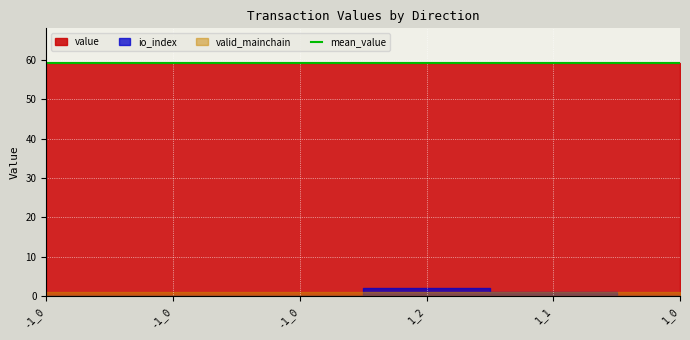

Rank the series by their maximum value, from highest to lowest.

value, io_index, valid_mainchain